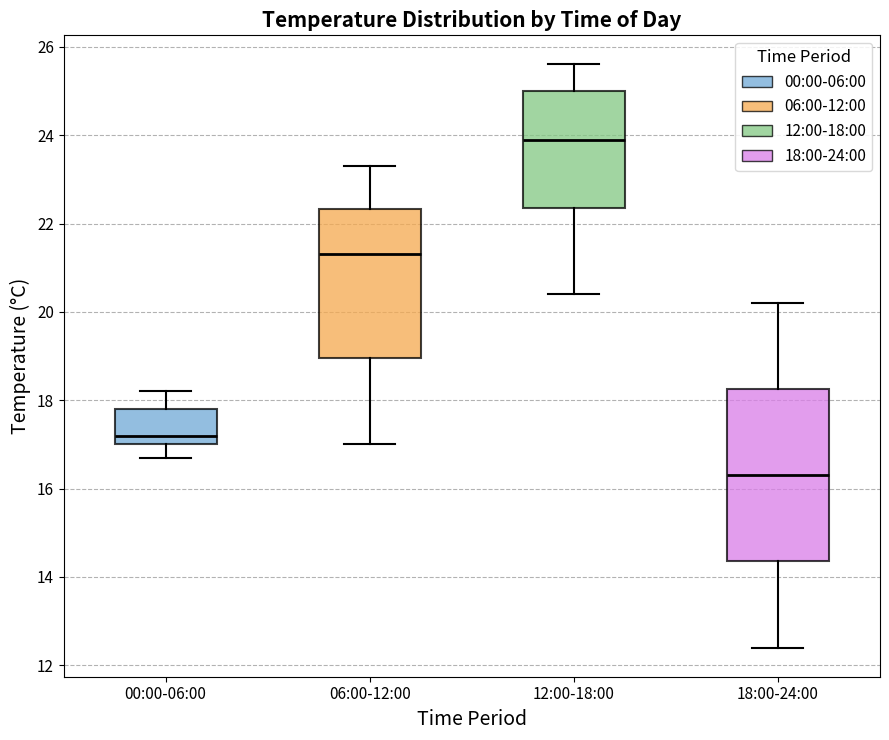

Which box has the lowest median line?

18:00-24:00